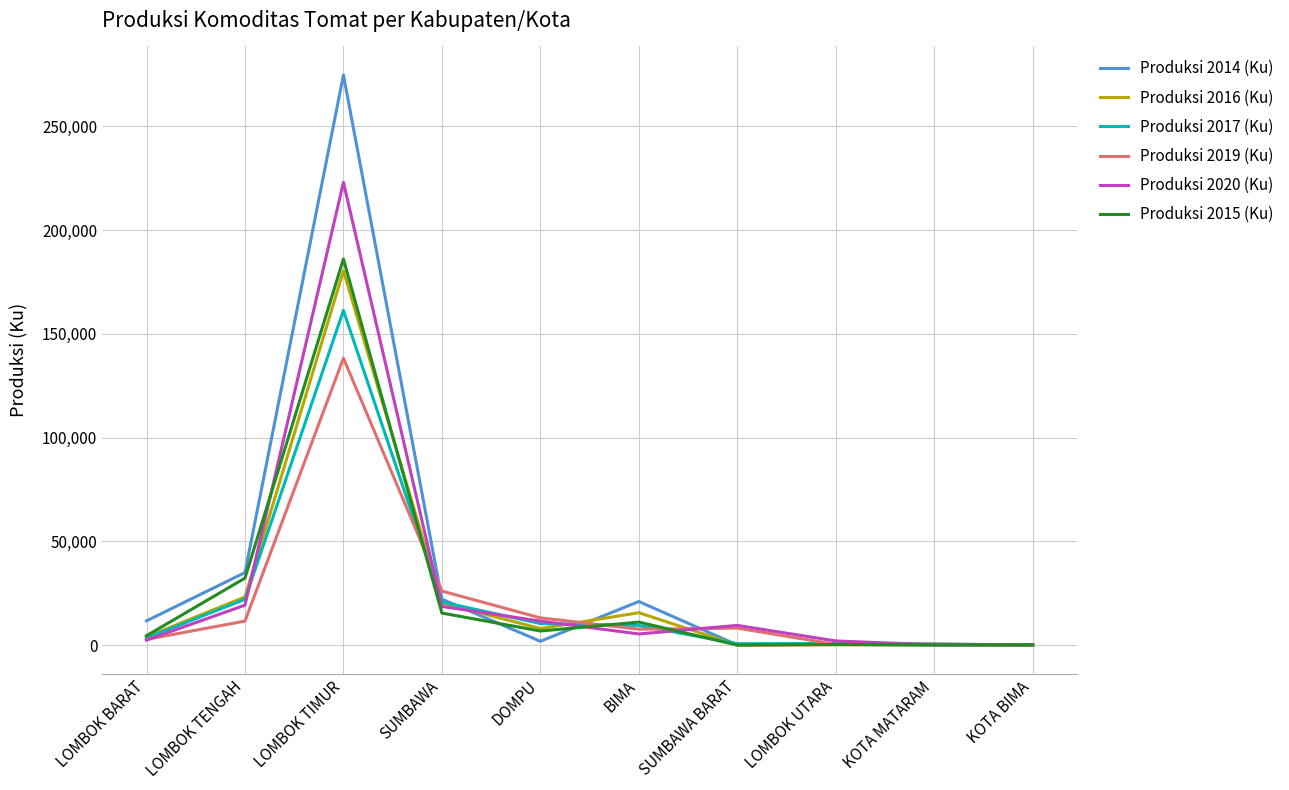

Does the chart have visible grid lines?

Yes